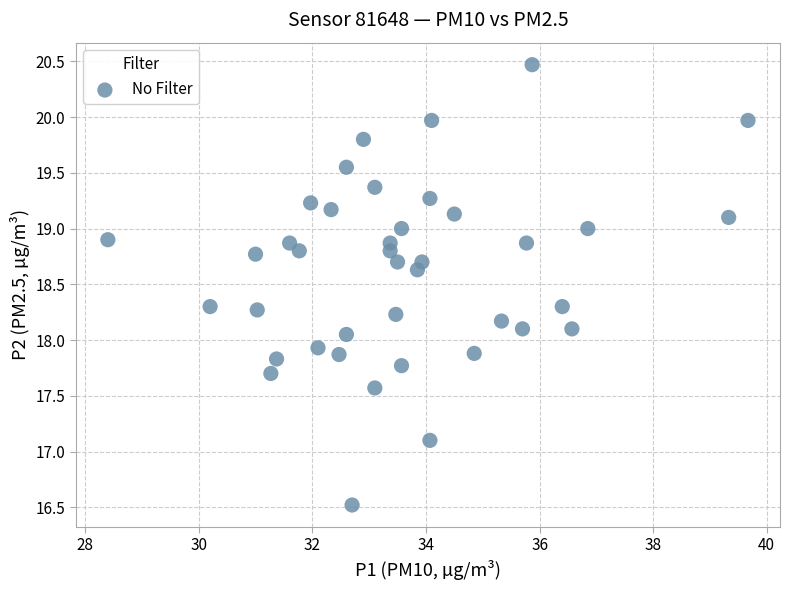

What is the range of X values (max minus min)?

11.3